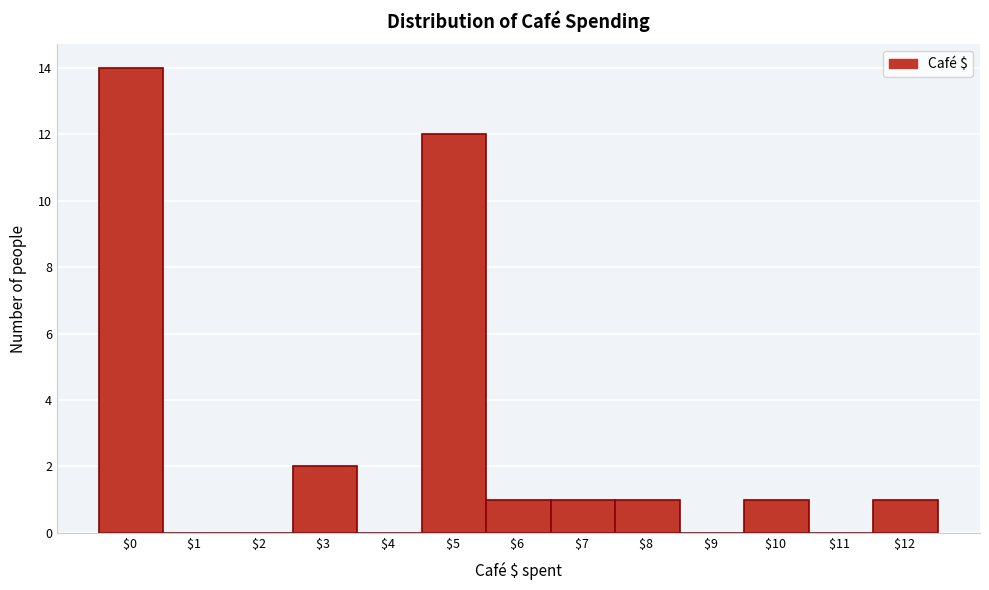

Reading left to right, list every bar in this chart as the range it spans on the x-axis followed by its height. The values are not printed on the chart, so give them approximately, as read against the axis.

-0.5 to 0.5: 14
0.5 to 1.5: 0
1.5 to 2.5: 0
2.5 to 3.5: 2
3.5 to 4.5: 0
4.5 to 5.5: 12
5.5 to 6.5: 1
6.5 to 7.5: 1
7.5 to 8.5: 1
8.5 to 9.5: 0
9.5 to 10.5: 1
10.5 to 11.5: 0
11.5 to 12.5: 1